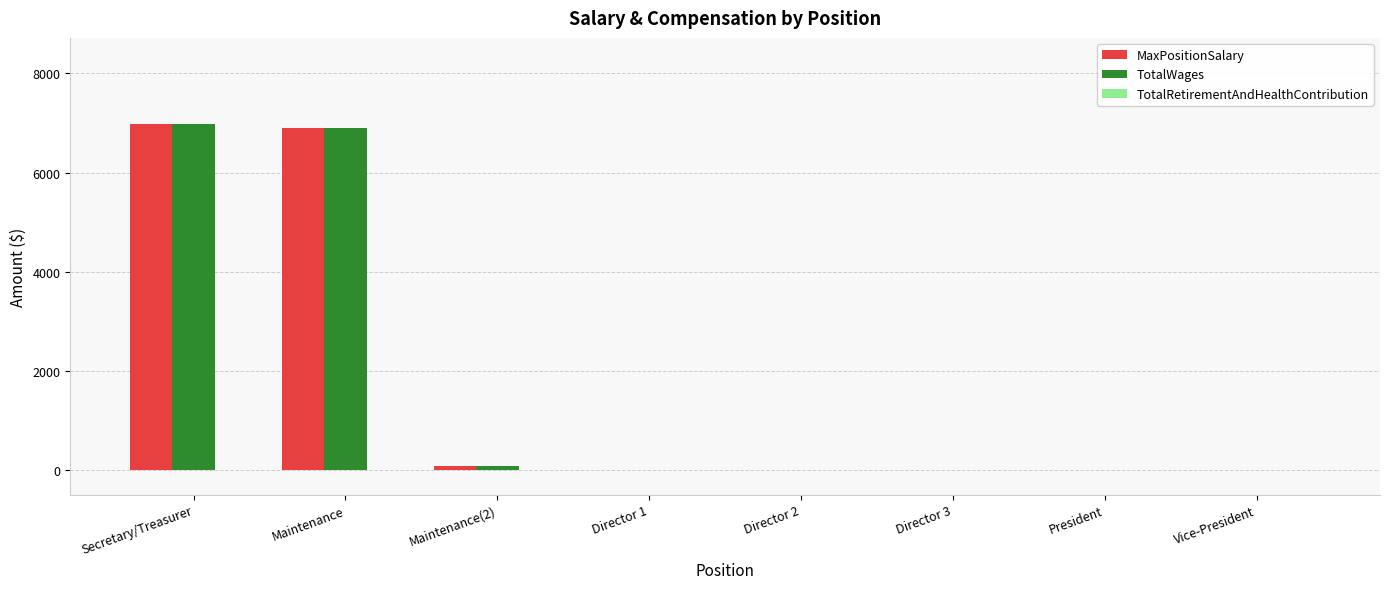

Is the value of TotalWages at Director 3 greater than the value of MaxPositionSalary at Secretary/Treasurer?

No